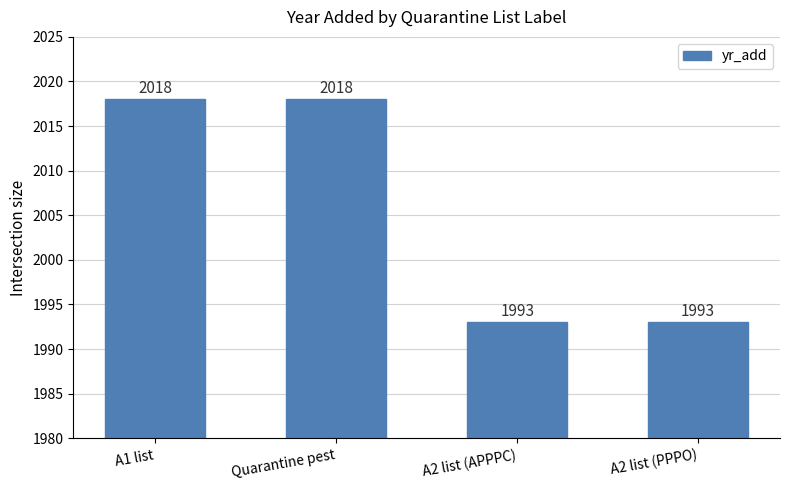

How many values are below 2018?

2